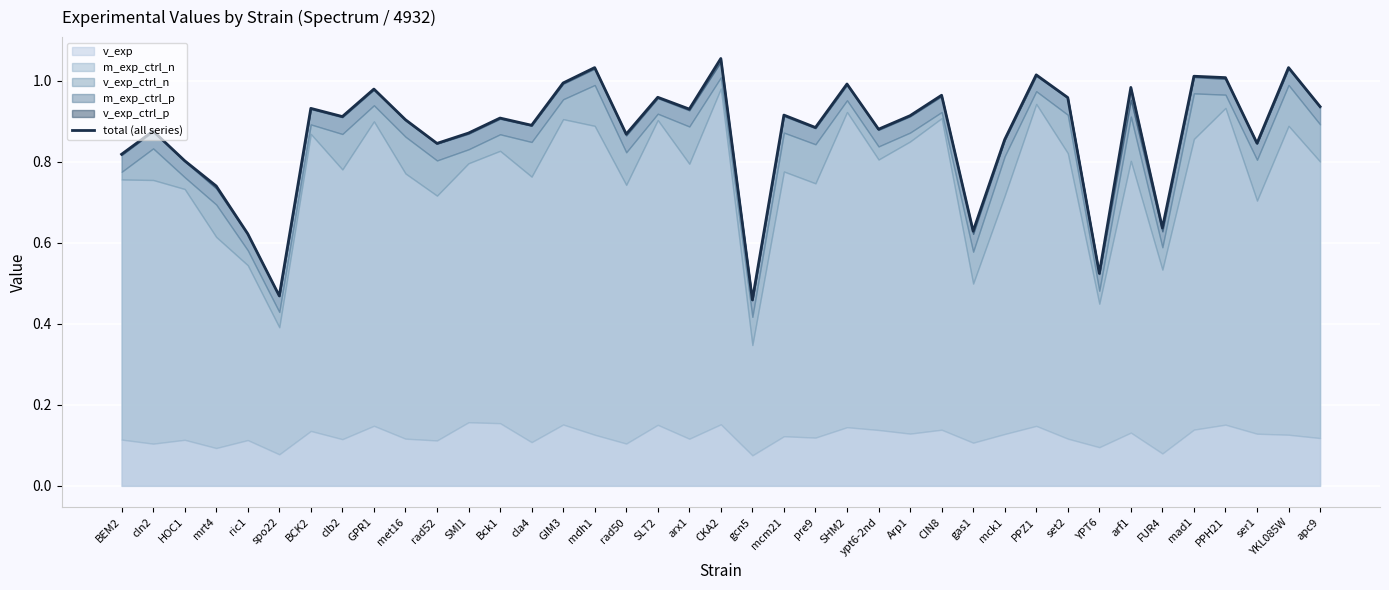

Reading left to right, extract all data points from this chart.

BEM2=0.8	cln2=0.9	HOC1=0.8	mrt4=0.7	ric1=0.6	spo22=0.5	BCK2=0.9	clb2=0.9	GPR1=1.0	met16=0.9	rad52=0.8	SMI1=0.9	Bck1=0.9	cla4=0.9	GIM3=1.0	mdh1=1.0	rad50=0.9	SLT2=1.0	arx1=0.9	CKA2=1.1	gcn5=0.5	mcm21=0.9	pre9=0.9	SHM2=1.0	ypt6-2nd=0.9	Arp1=0.9	CIN8=1.0	gas1=0.6	mck1=0.9	PPZ1=1.0	set2=1.0	YPT6=0.5	arf1=1.0	FUR4=0.6	mad1=1.0	PPH21=1.0	ser1=0.8	YKL085W=1.0	apc9=0.9